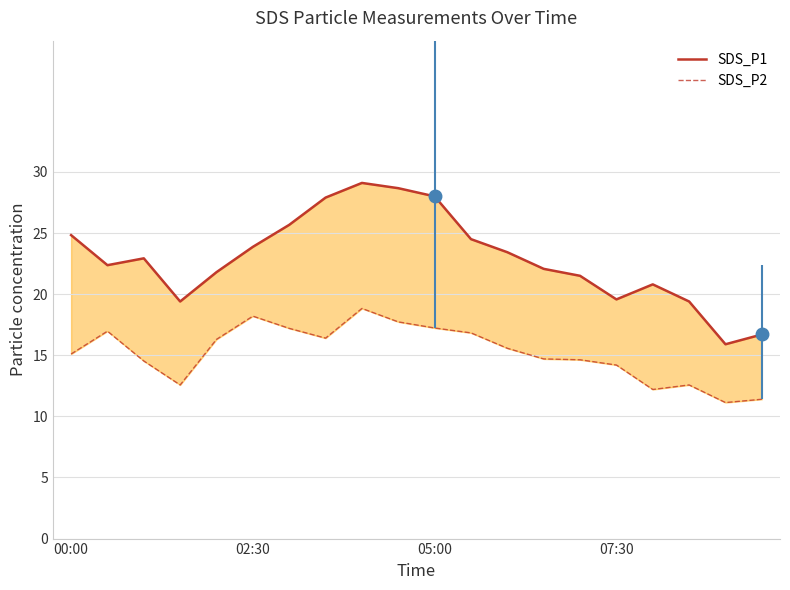

True or false: SDS_P2 and SDS_P1 cross at least once.

False